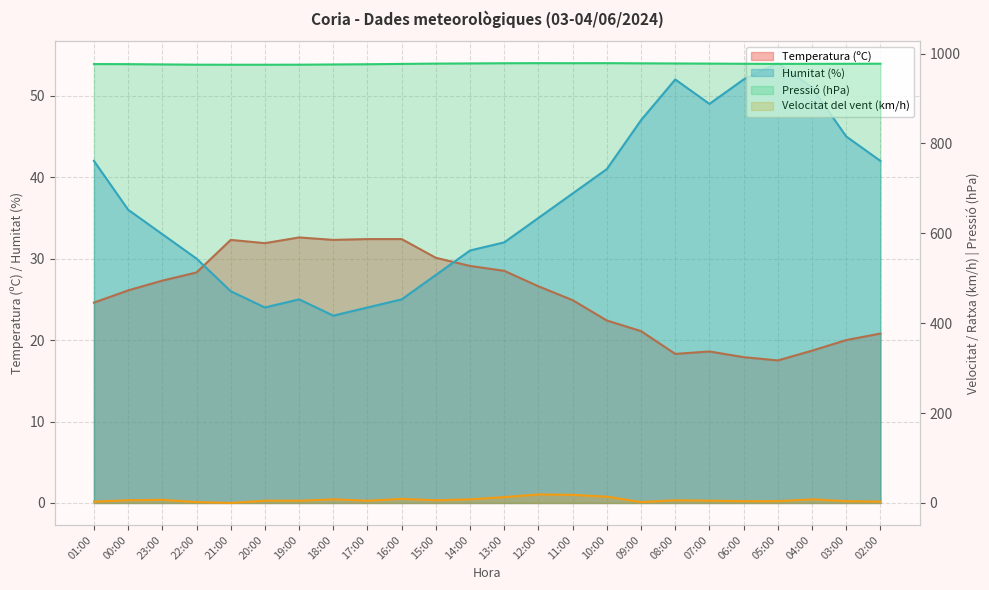

What is the value of the Velocitat del vent (km/h) point at the 4th from the left?

2.0